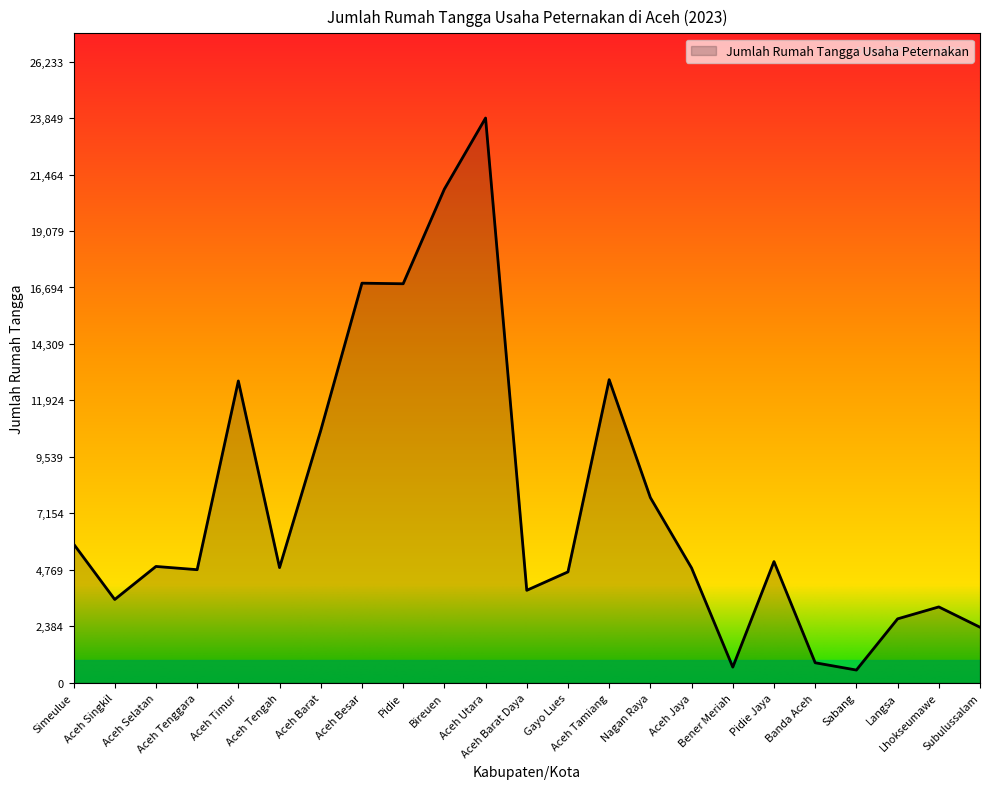

What is the maximum value shown in the chart?

23849